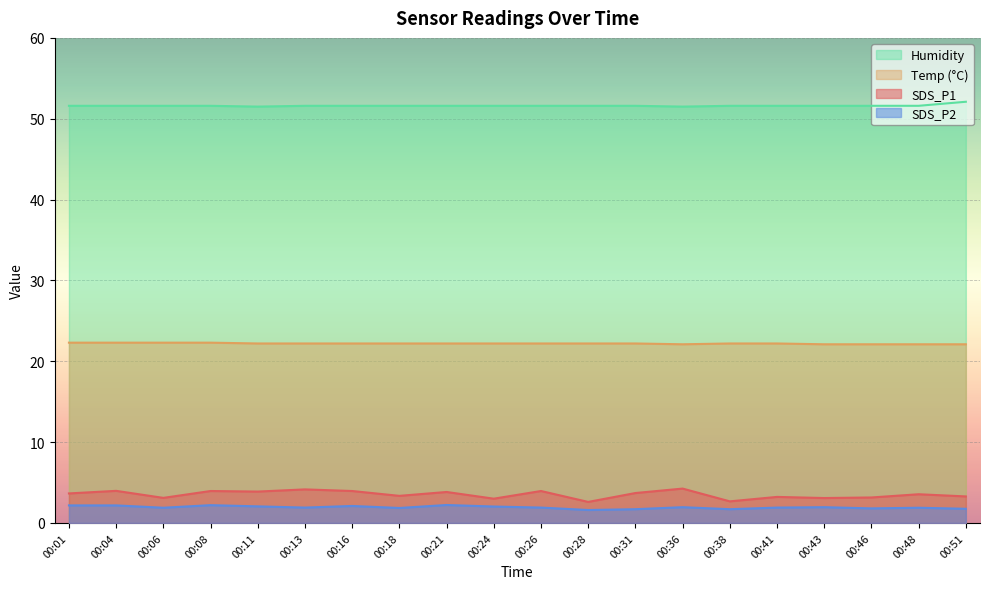

Is the value of SDS_P2 at 00:43 greater than the value of Temp at 00:48?

No